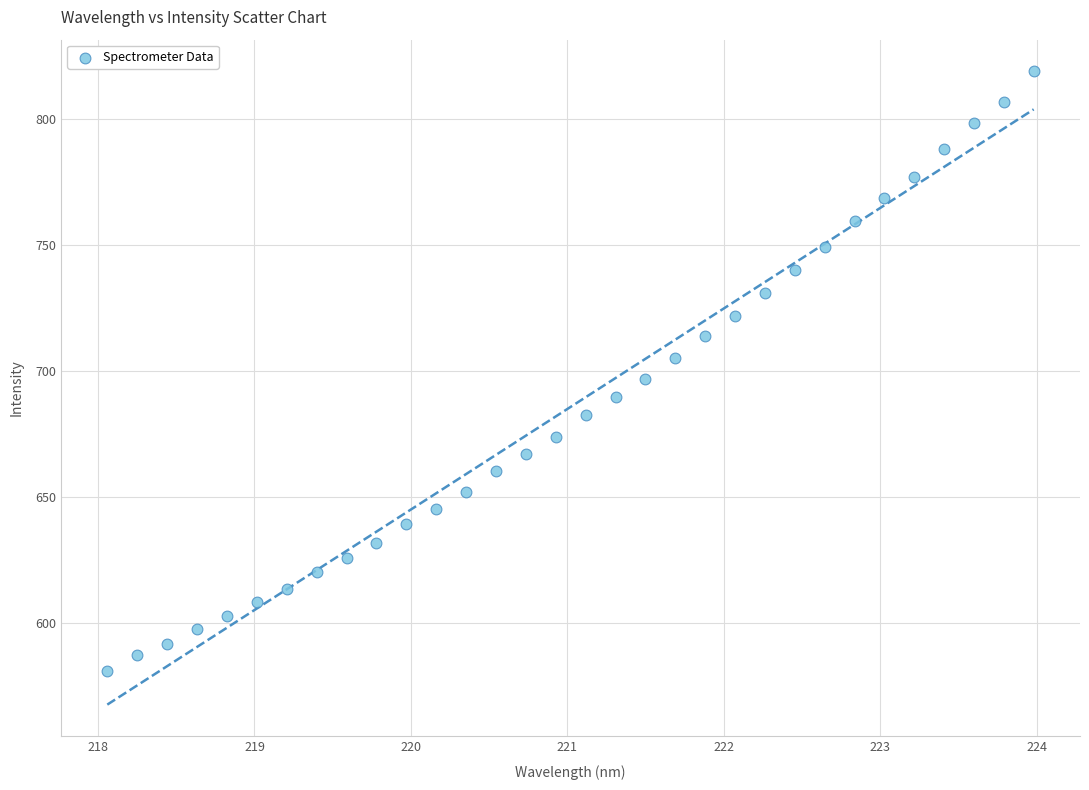

What is the range of Y values (max minus min)?

238.0